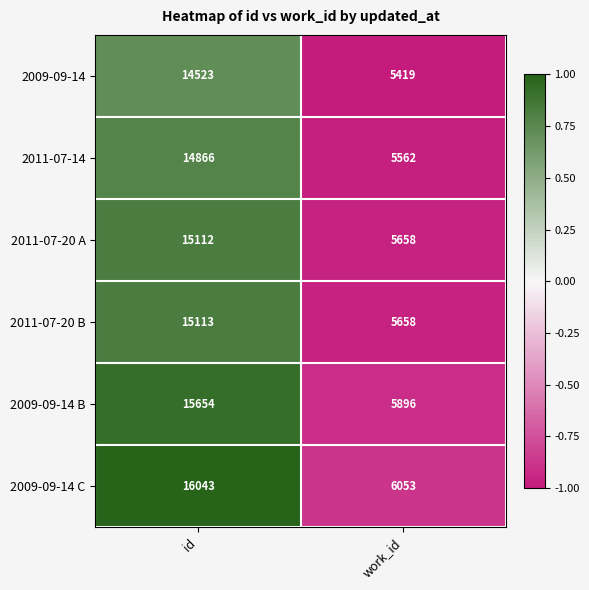

Count the number of categories in the chart.

2